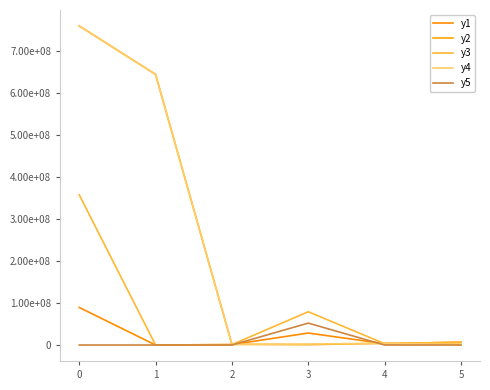

Does the chart display data point markers on the line(s)?

No